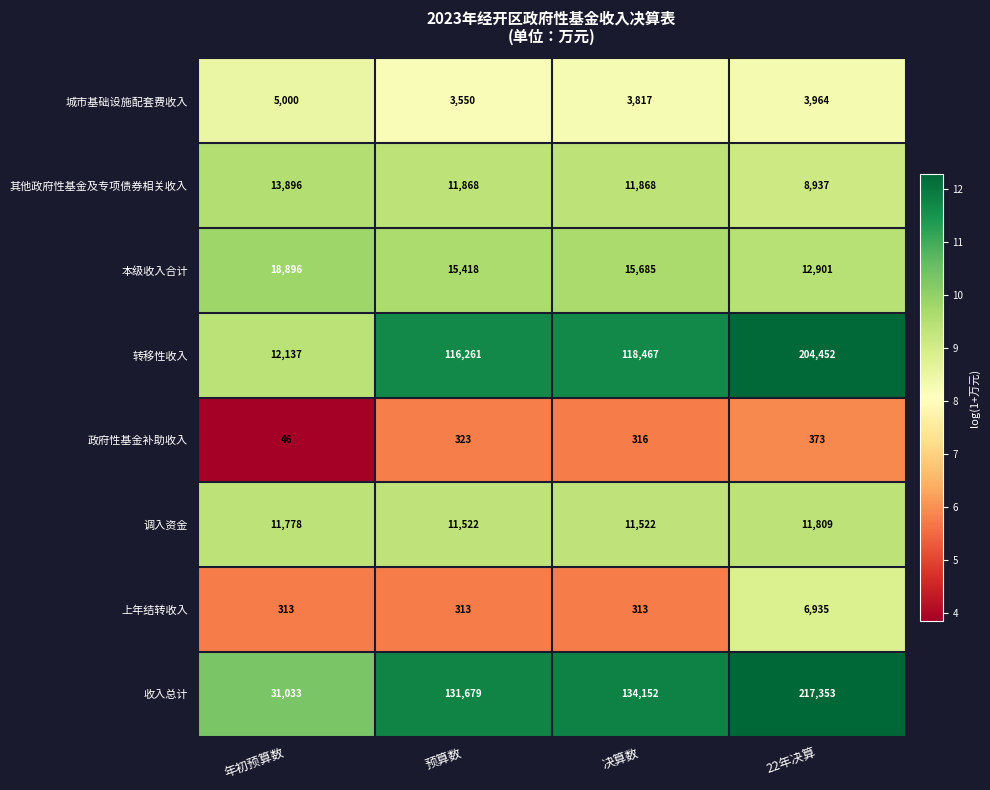

At which label does 本级收入合计 first exceed 15685?

年初预算数